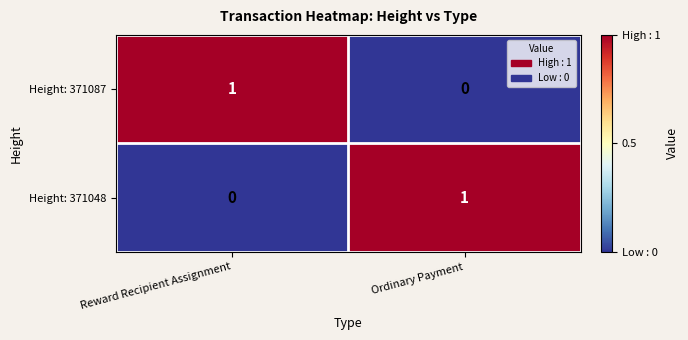

At which label is Height: 371048 closest to 0?

Reward Recipient Assignment